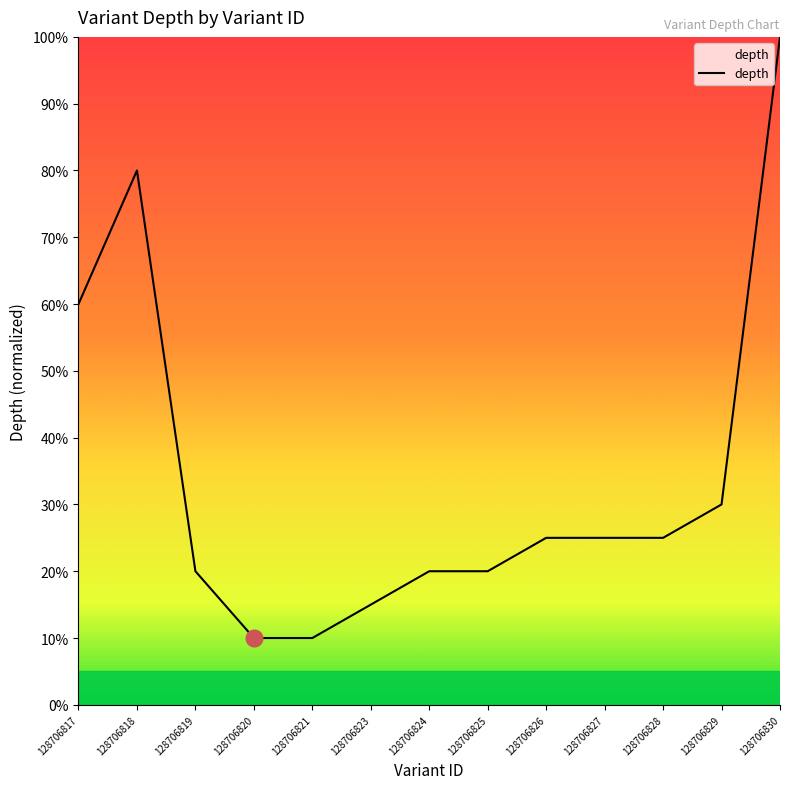

Does the chart display data point markers on the line(s)?

No